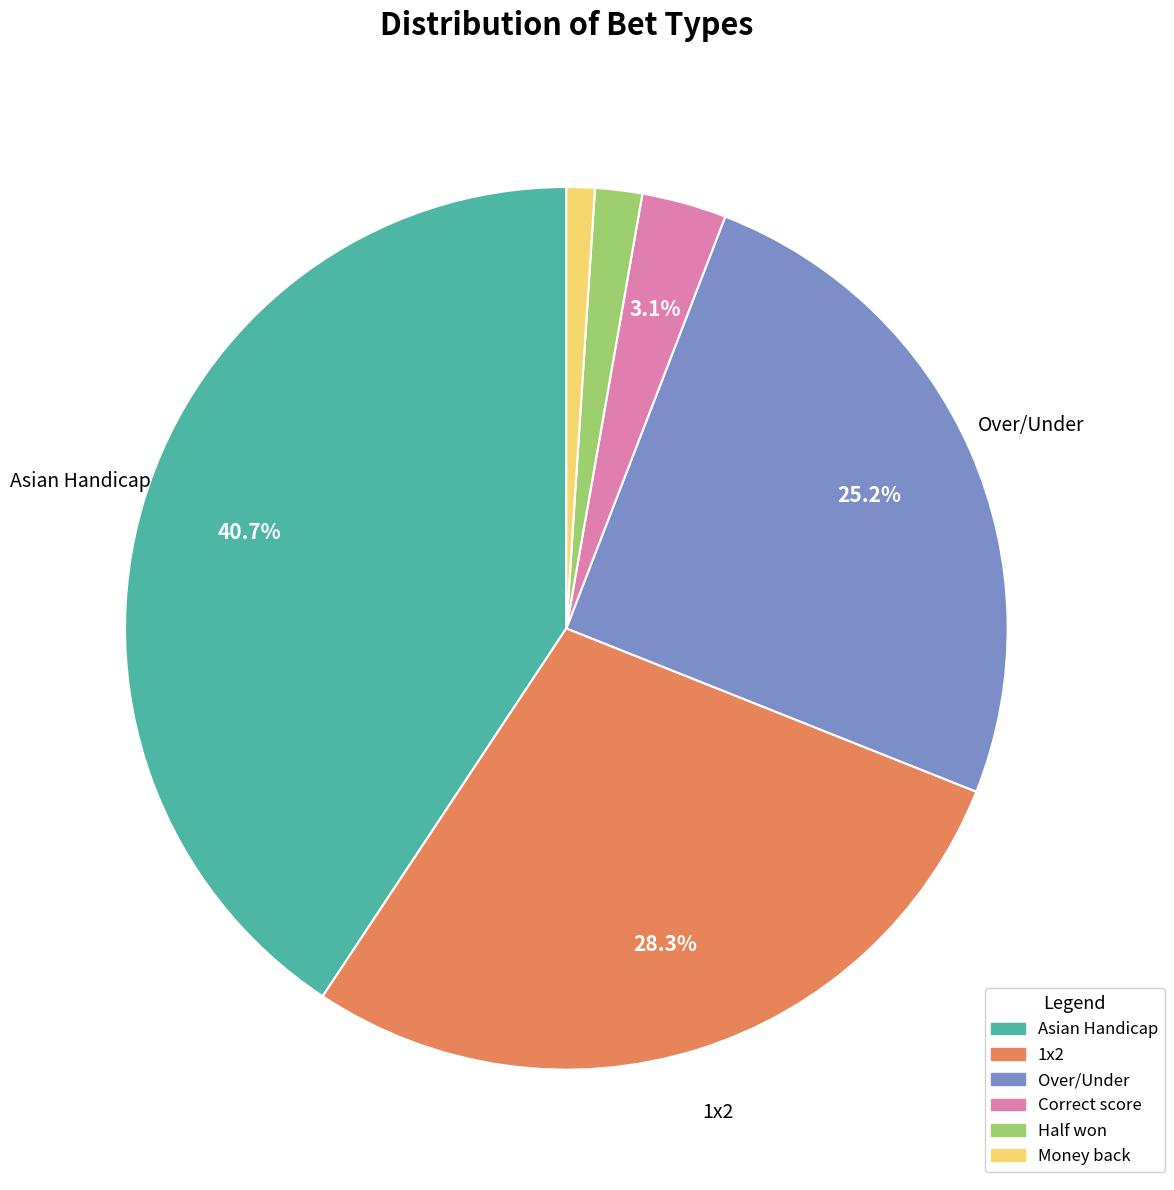

Count the number of slices in the pie.

6